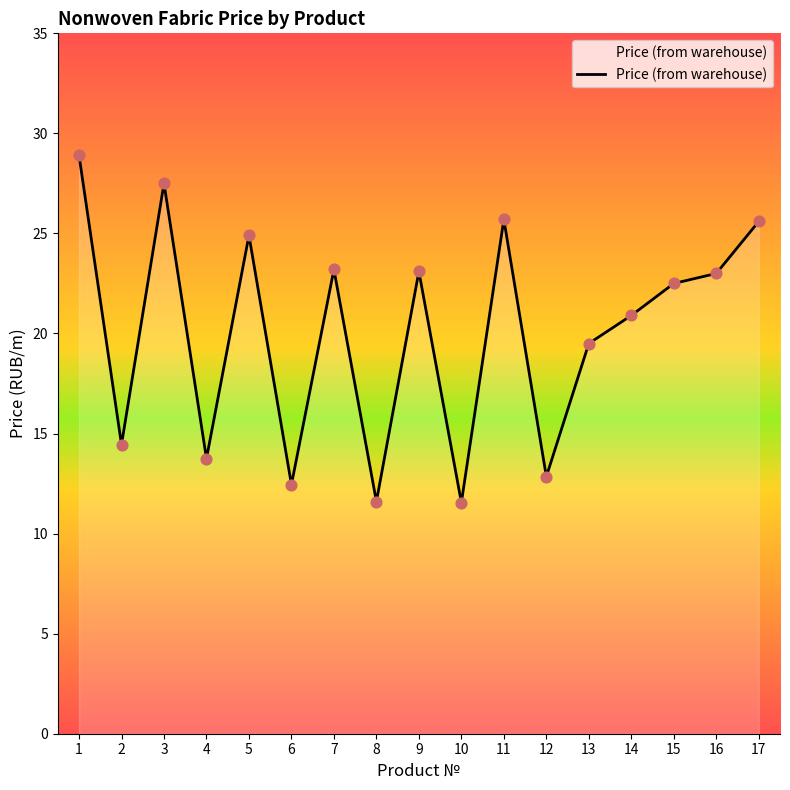

Which has a higher value, 3 or 11?

3